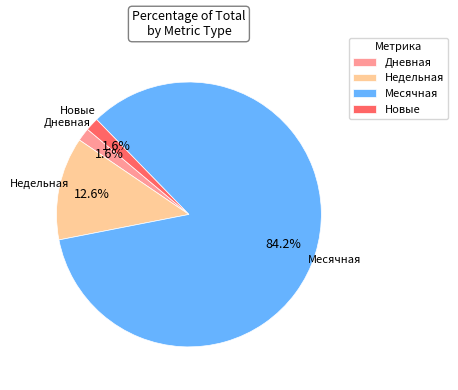

Is it true that Новые is 2% of the pie?

True